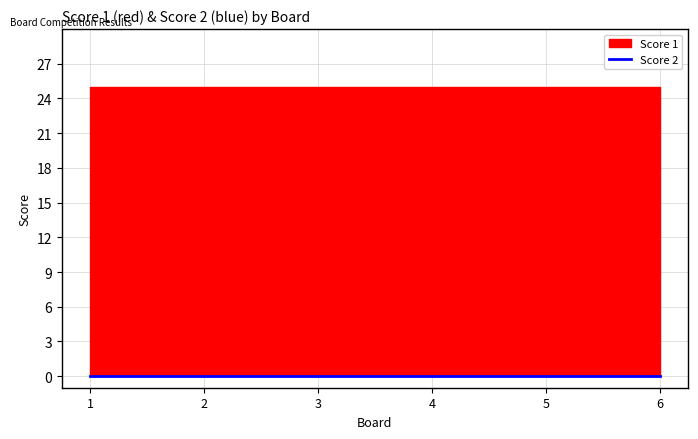

Count the number of data series in this chart.

2